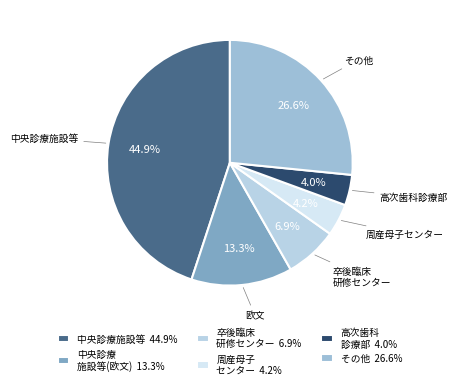

To the nearest percent, what is the difference between the largest and smallest slice percentages?

41%